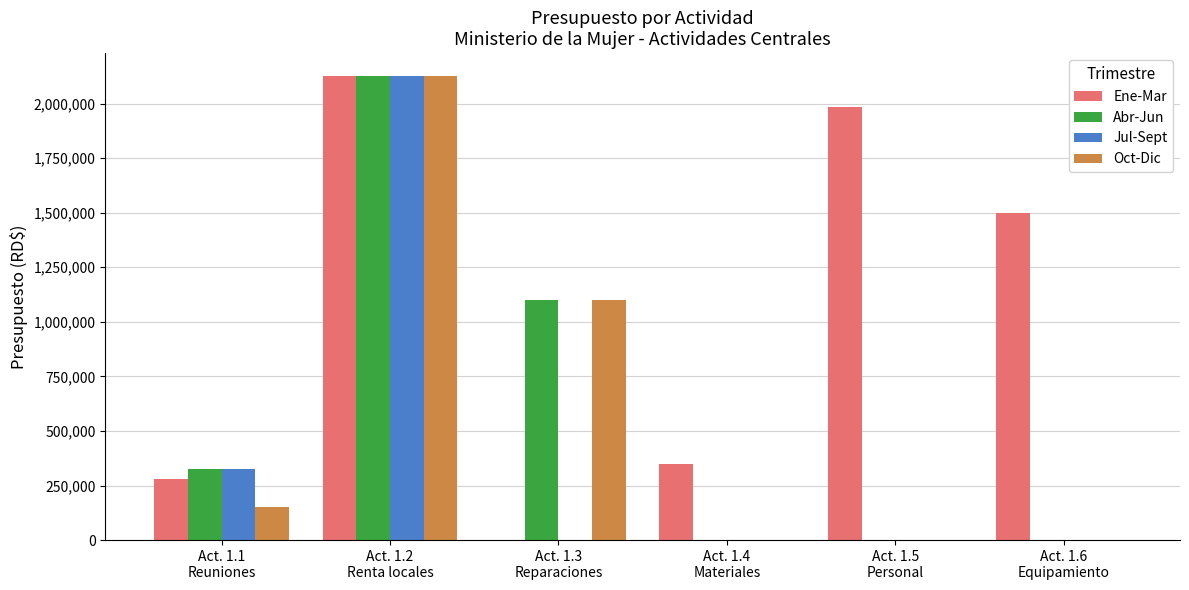

The Ene-Mar series shows 350000 at Act. 1.4
Materiales. True or false?

True